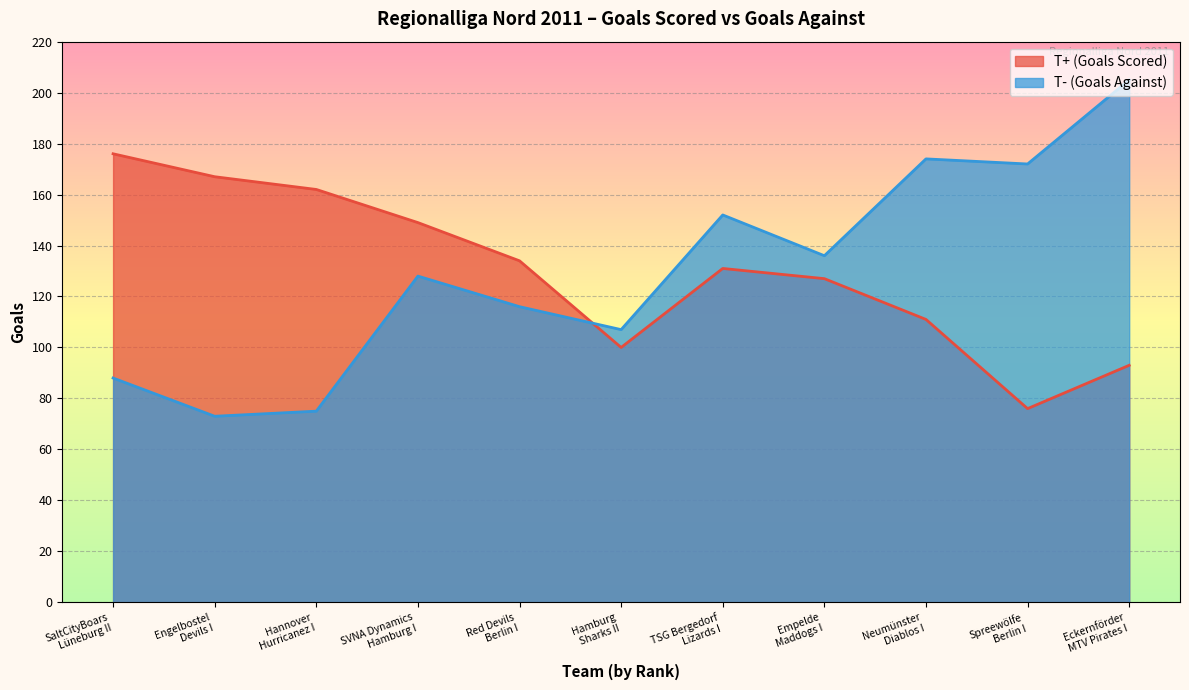

How many values in the T+ (Goals Scored) series are below 131?

5